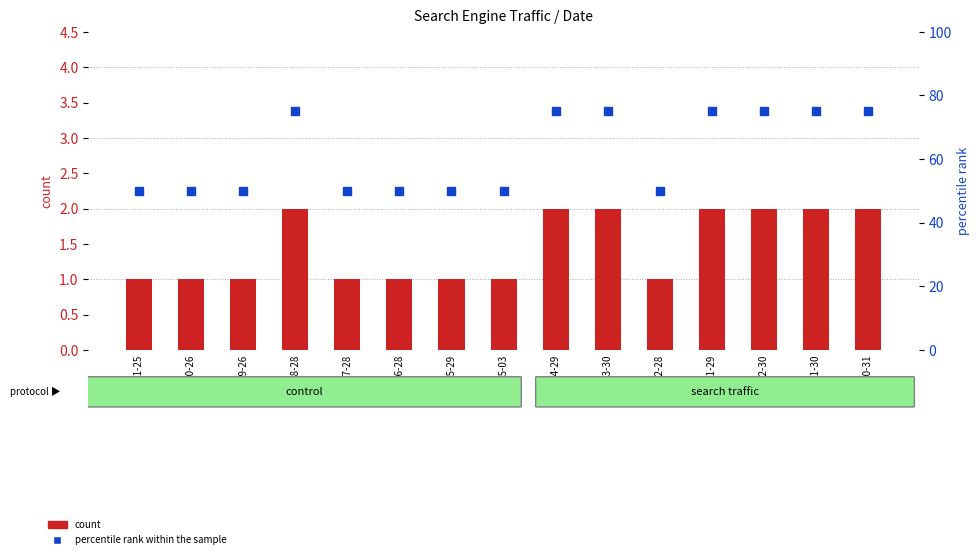

What are all the series names shown in the legend?

count, percentile rank within the sample